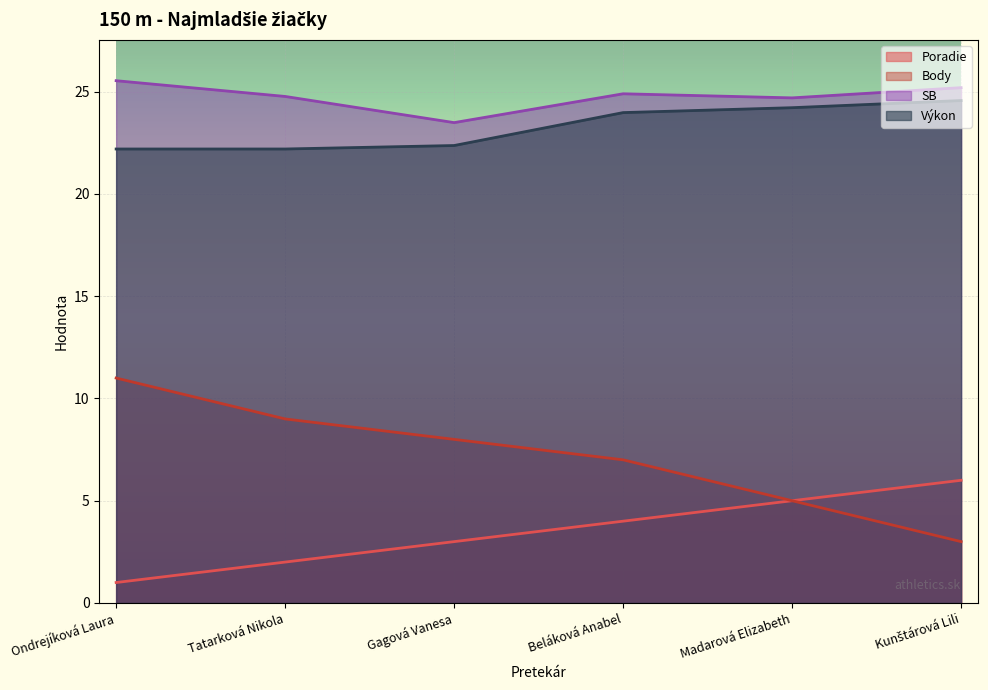

Where is Body nearest to the value 7?

Beláková Anabel